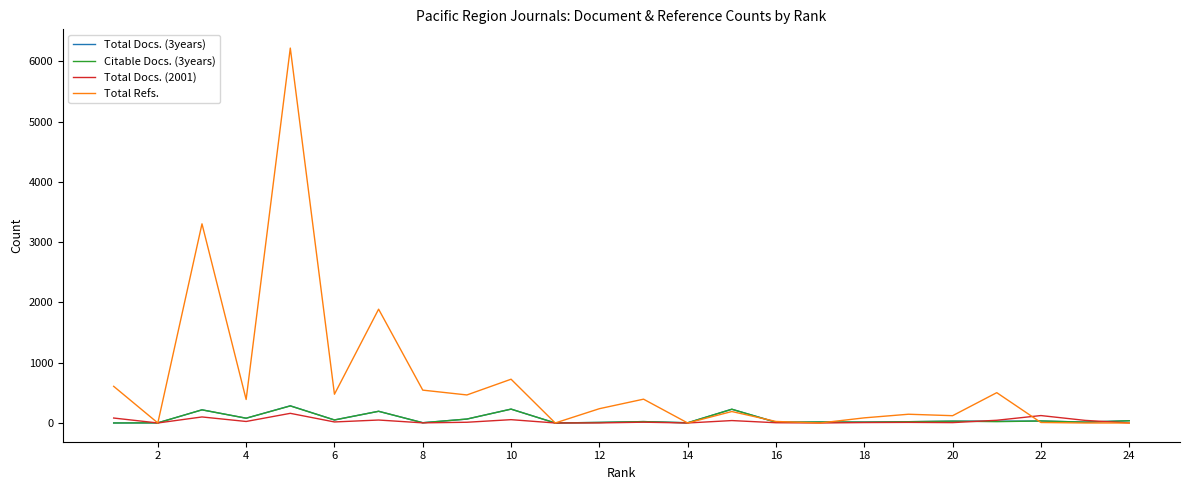

True or false: Total Docs. (3years) and Citable Docs. (3years) intersect in this chart.

False